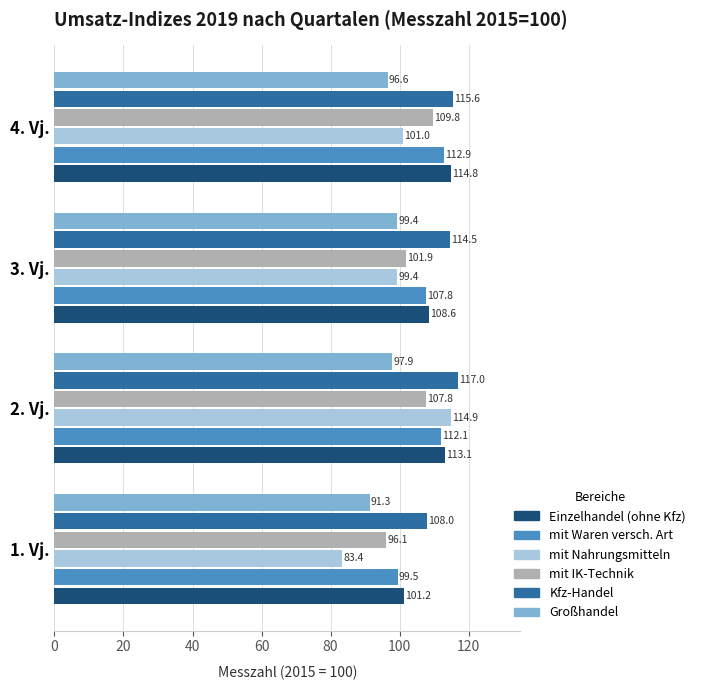

Which series has the widest spread of values?

mit Nahrungsmitteln